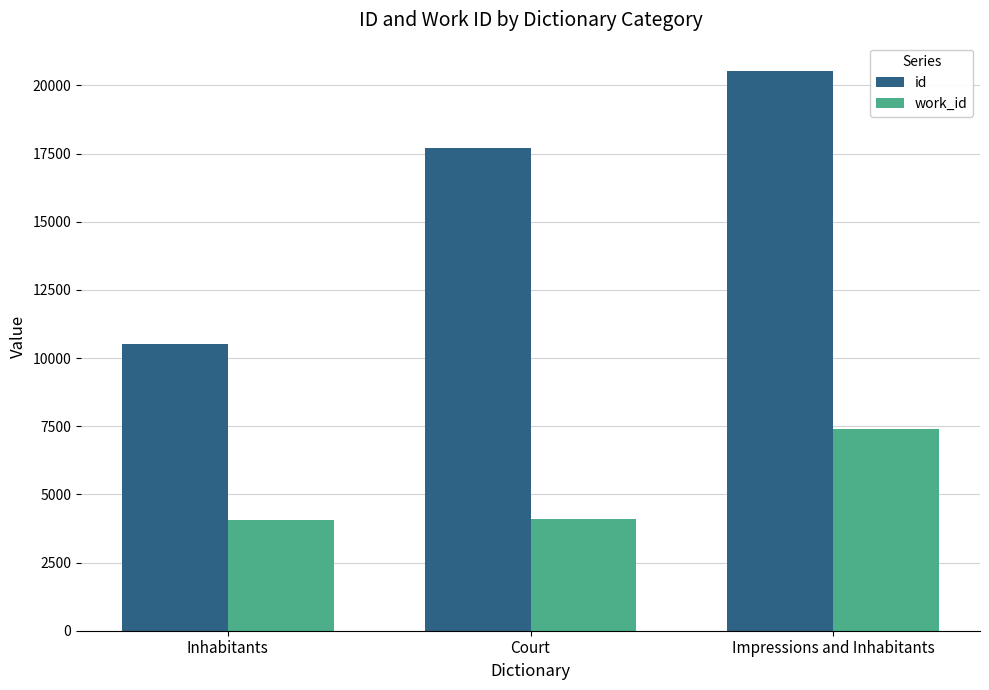

What is the difference between the id values at Court and Impressions and Inhabitants?

2839